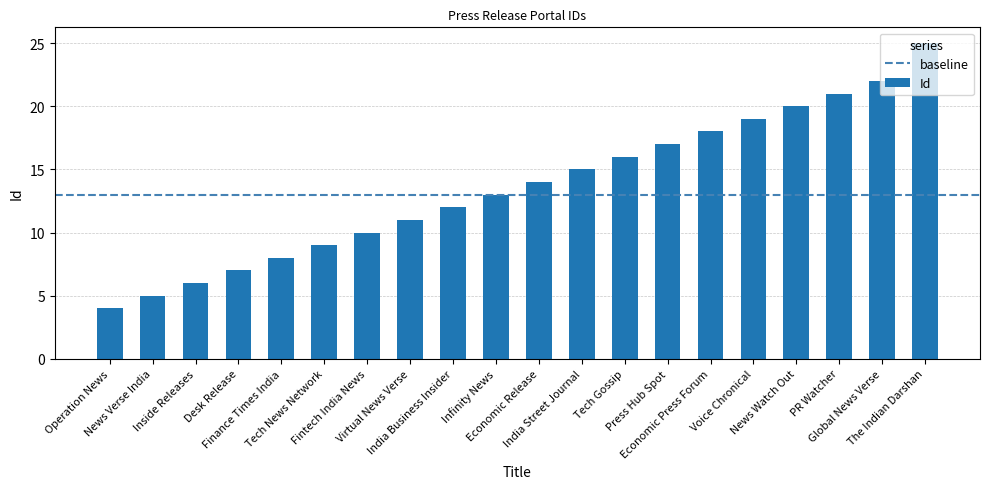

What is the minimum value shown in the chart?

4